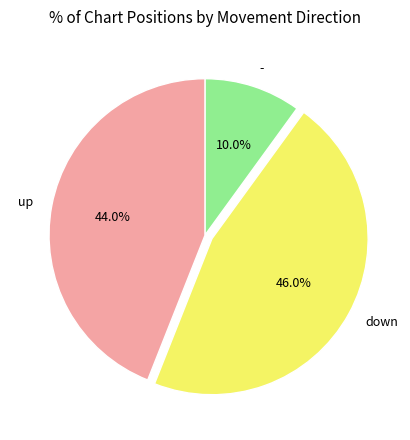

The up slice represents 44% of the pie. True or false?

True